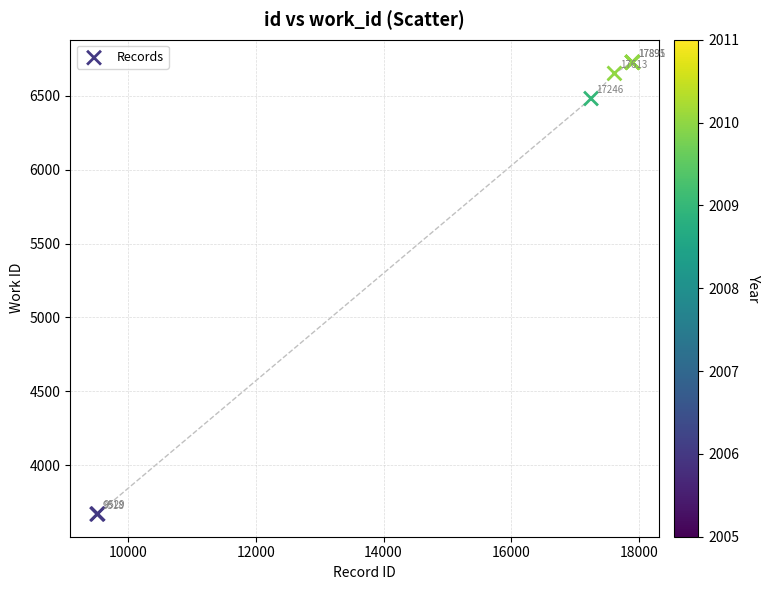

What Y value in the scatter plot is closest to 5198?

6481